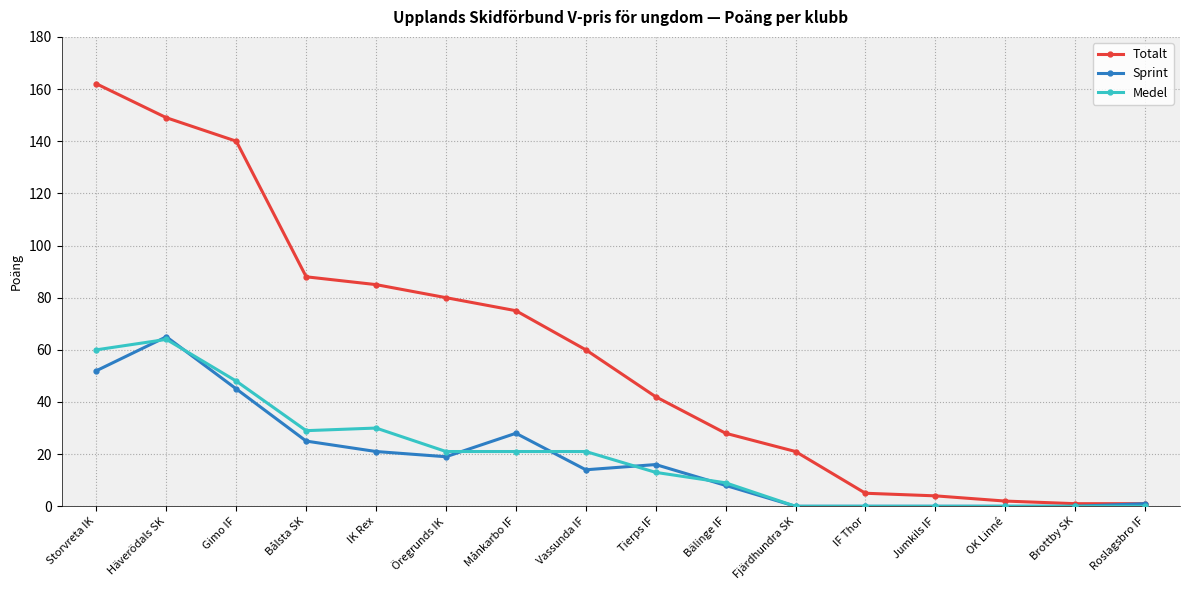

Between IK Rex and Öregrunds IK, which series saw the biggest shift?

Medel